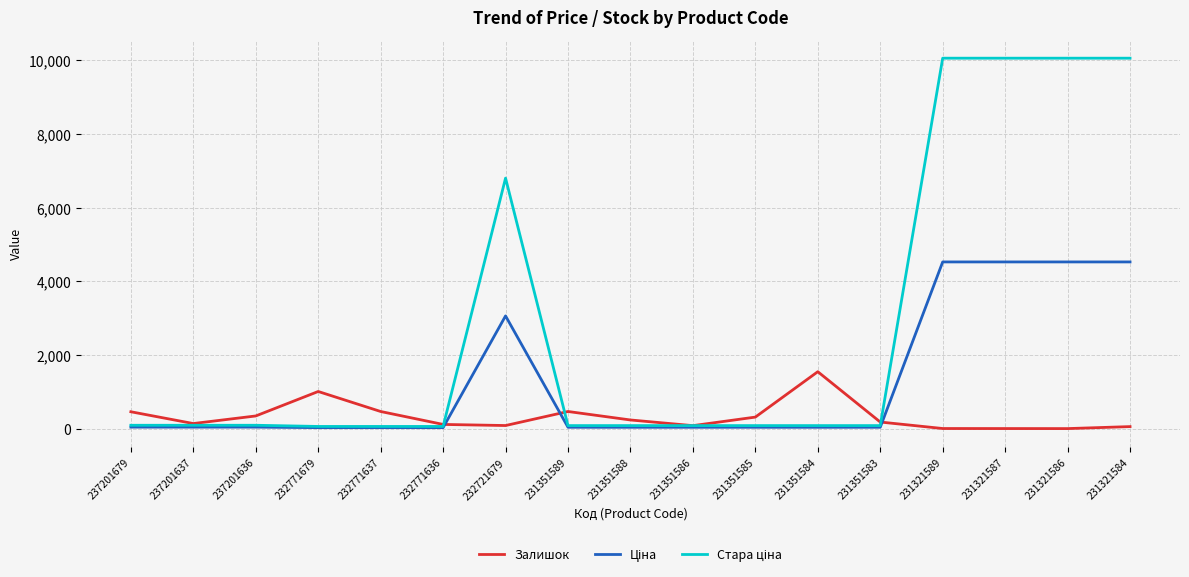

What is the maximum value shown in the chart?

10054.8